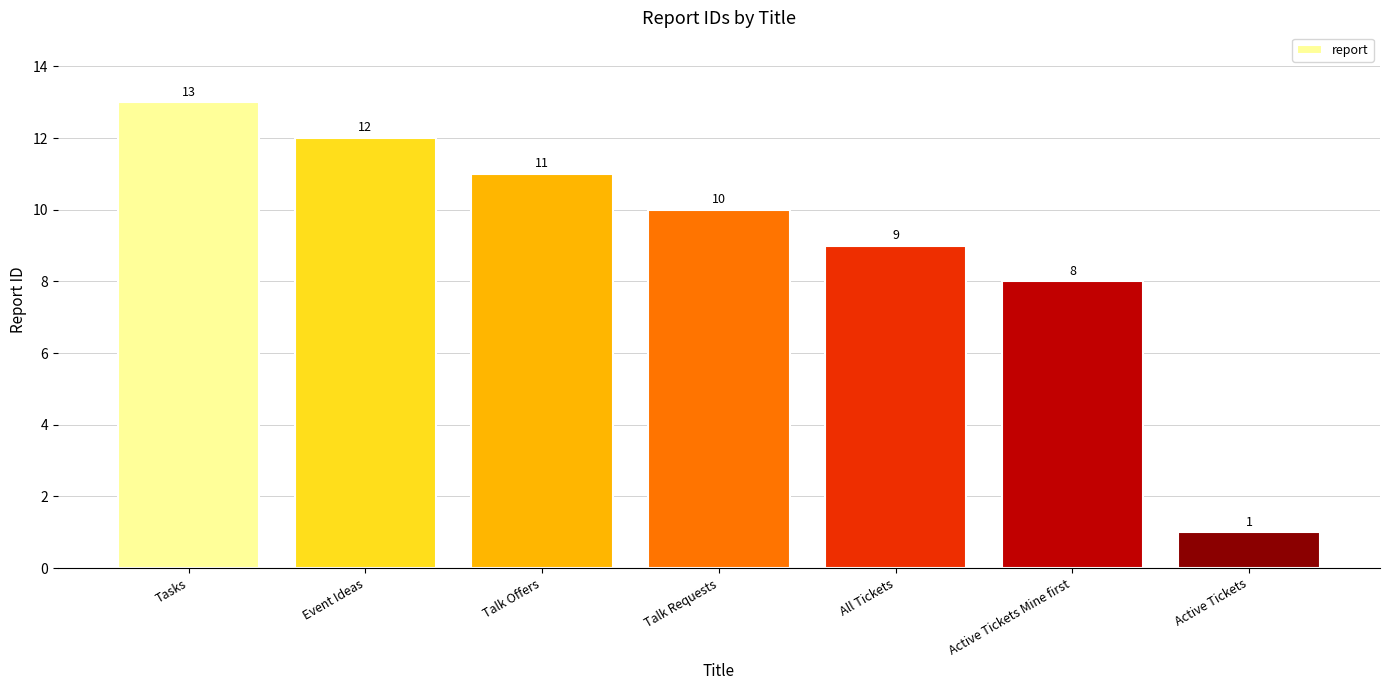

What is the difference between the values at Event Ideas and Active Tickets?

11